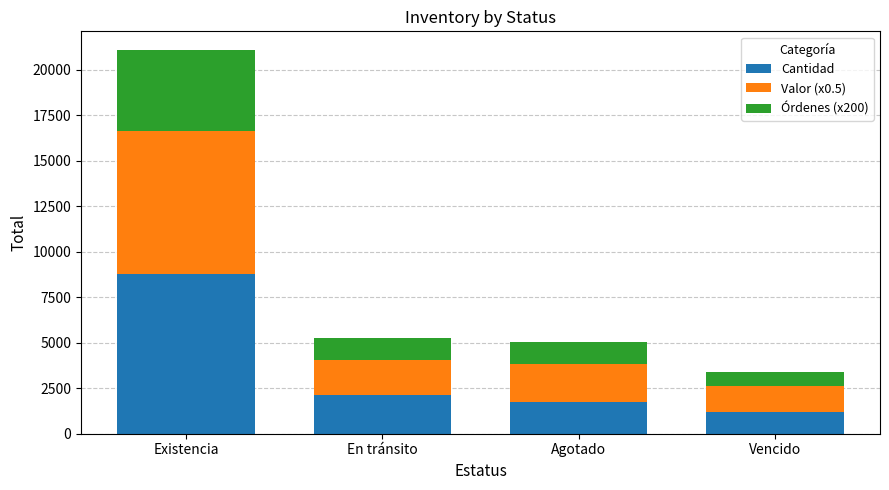

At which category is the sum across all series the highest?

Existencia